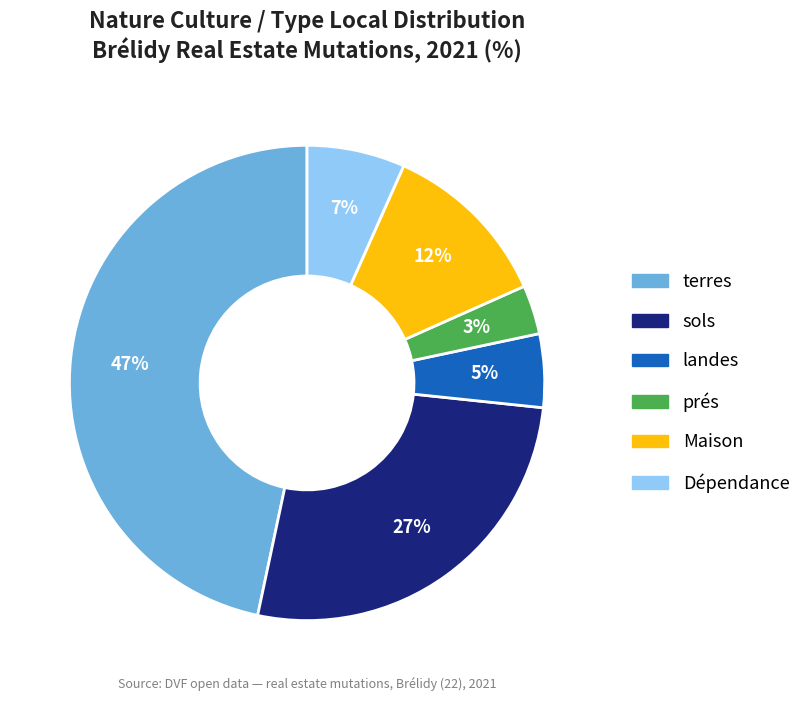

Is the sum of Dépendance and prés greater than half?

No